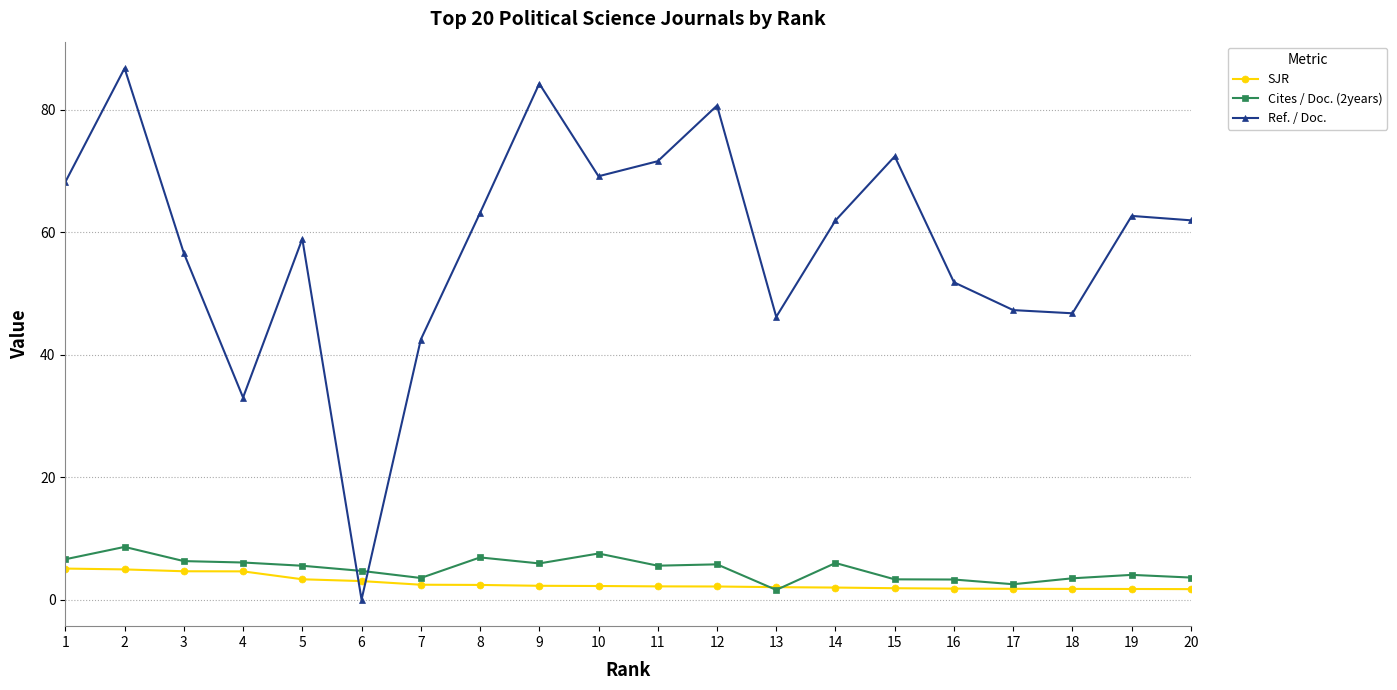

What is the total value across all series at 10?

78.9